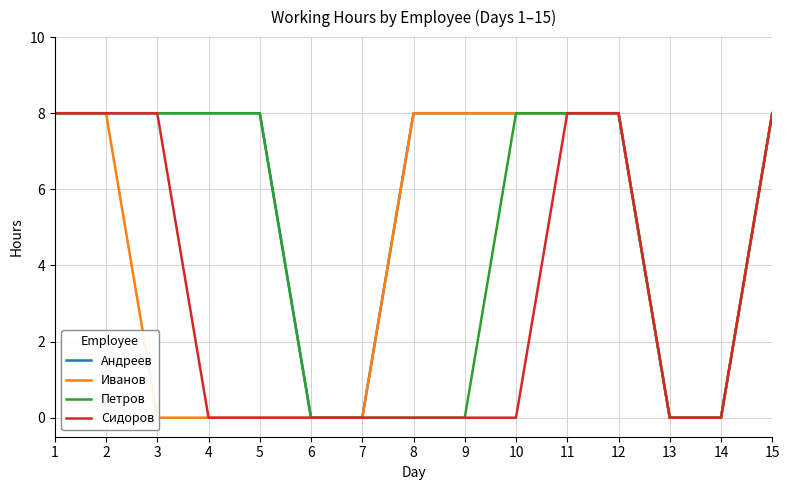

At 4, list the series in order from largest to smallest.

Андреев, Петров, Иванов, Сидоров